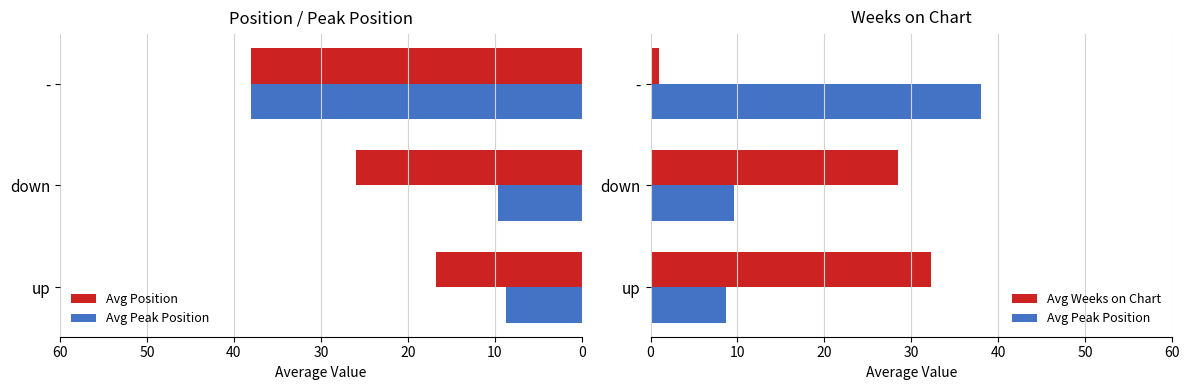

Which series has the widest spread of values?

Avg Weeks on Chart